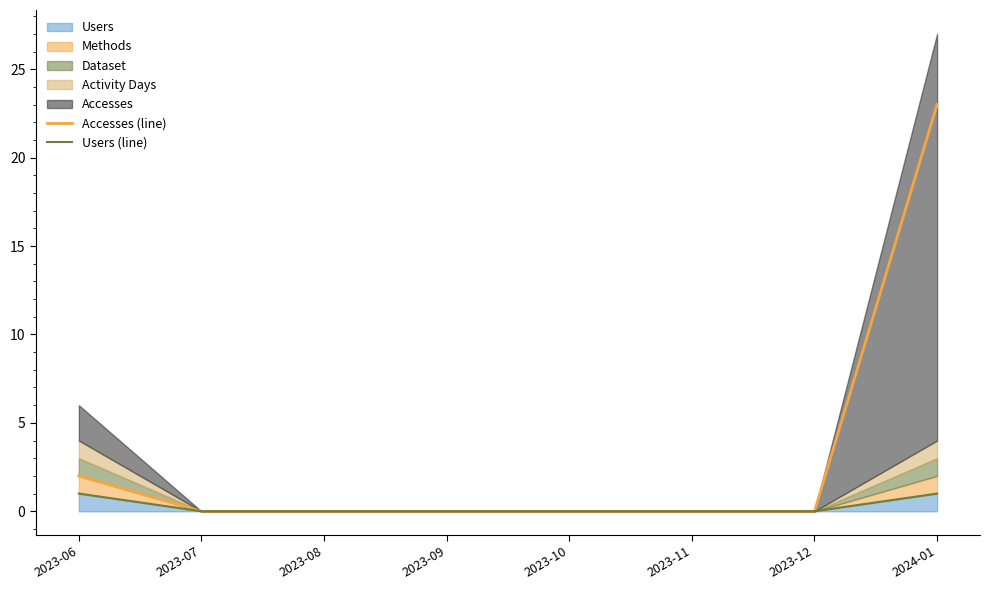

Which series changed the most between 2023-06 and 2023-10?

Accesses (line)